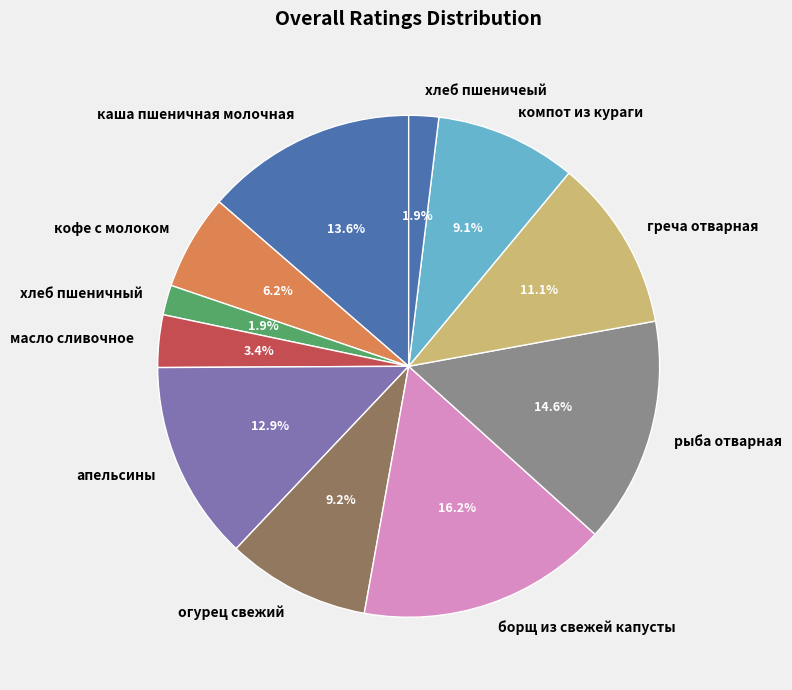

Combined, do кофе с молоком and греча отварная account for over 50%?

No